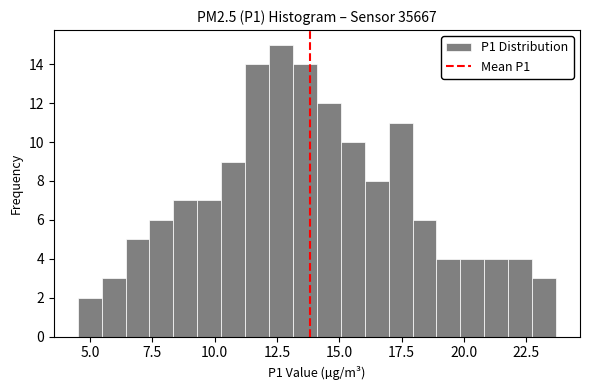

Read against the x-axis, roughly where is the centre of the tallest bar?

12.5